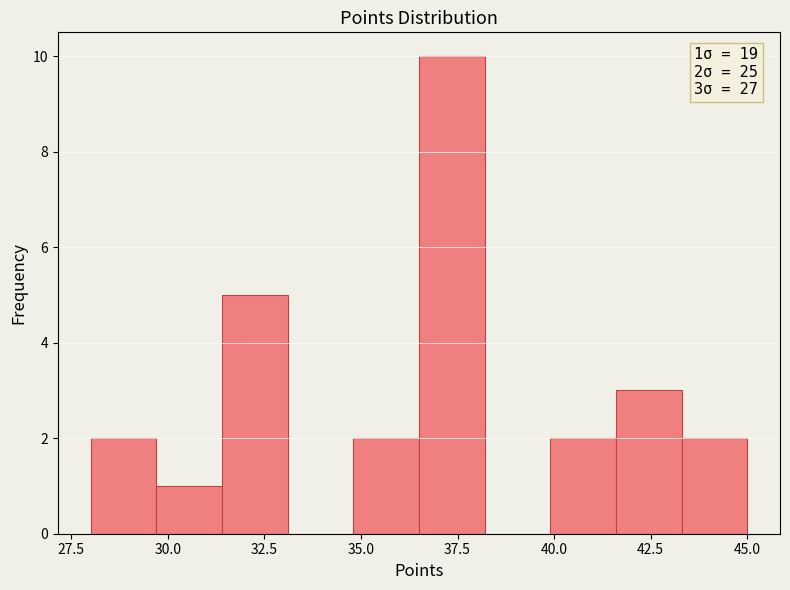

Around what value on the x-axis is the tallest bar? Give the approximate position of its centre, as read against the axis.

37.5